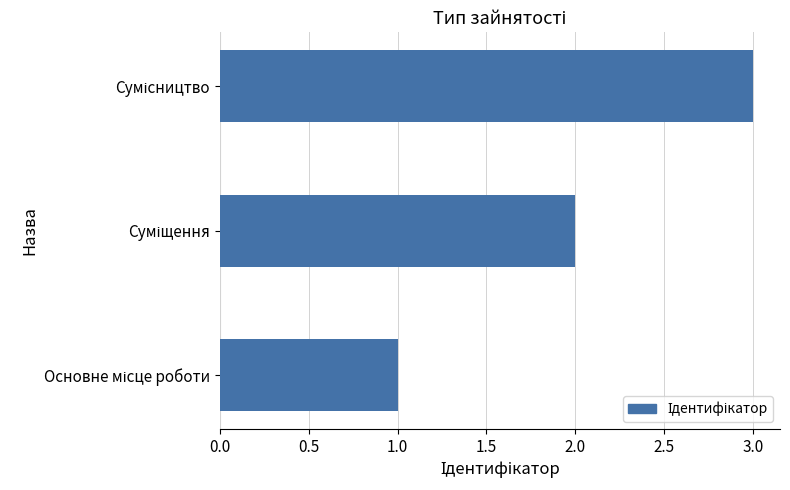

What is the maximum value shown in the chart?

3